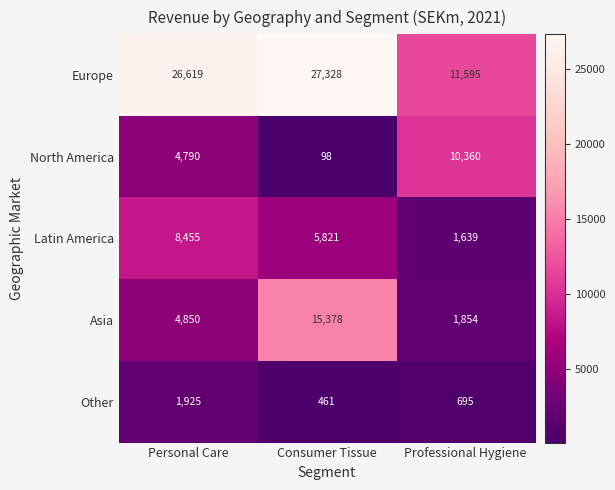

What is the greatest value displayed?

27328